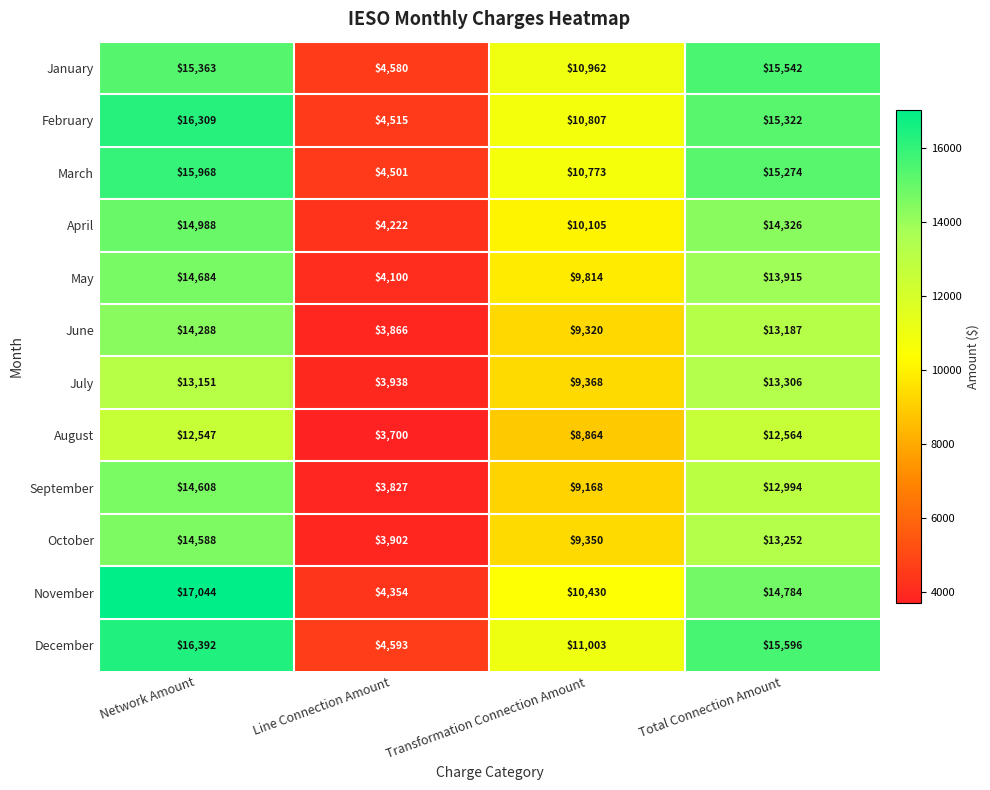

What is the sum of the March values at Network Amount and Transformation Connection Amount?

26741